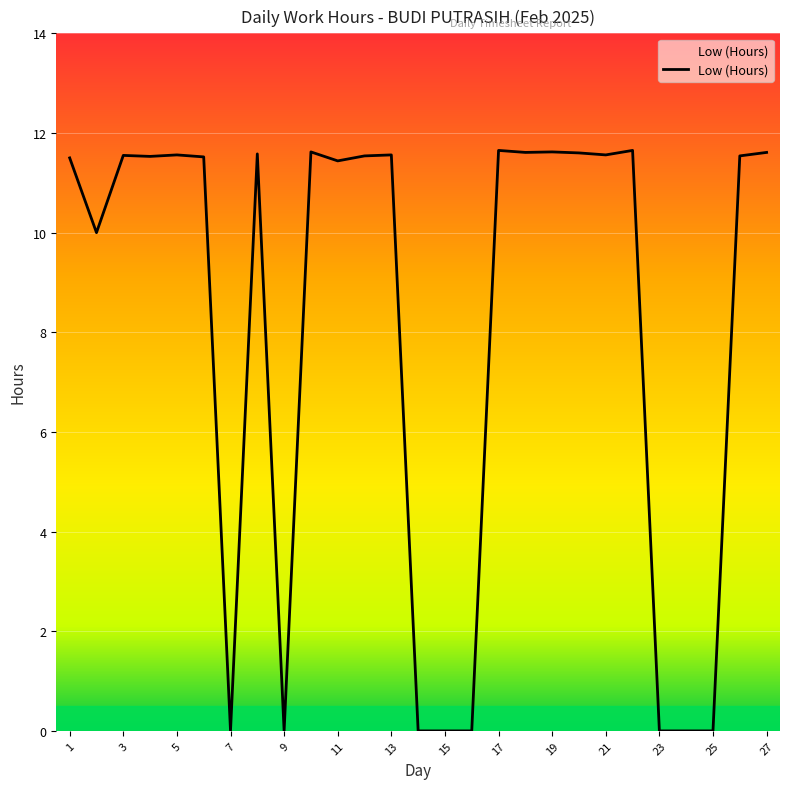

Is this an area chart (filled region under the line)?

No